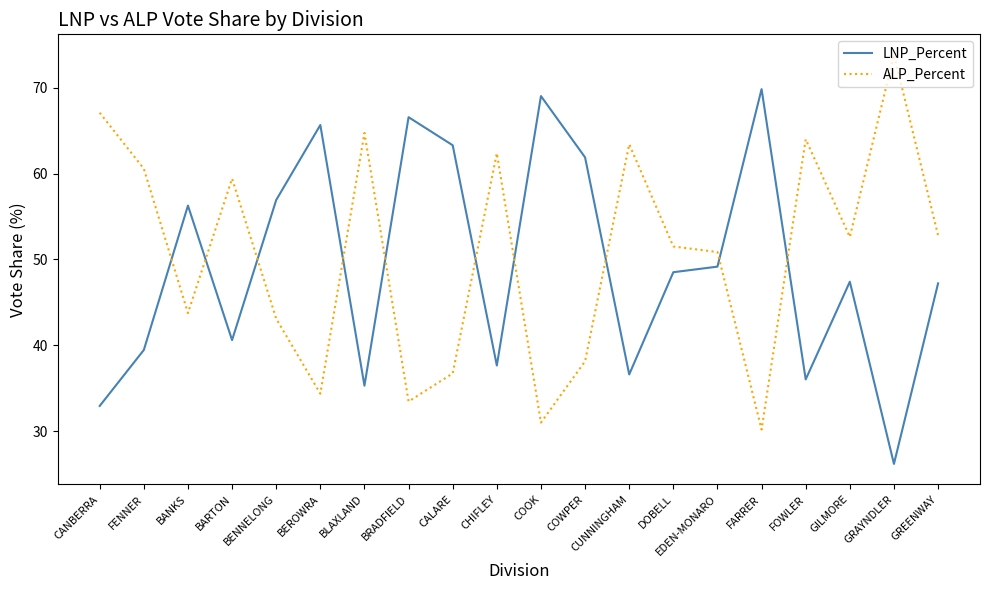

What is the difference between the highest and lowest values at GRAYNDLER?

47.7